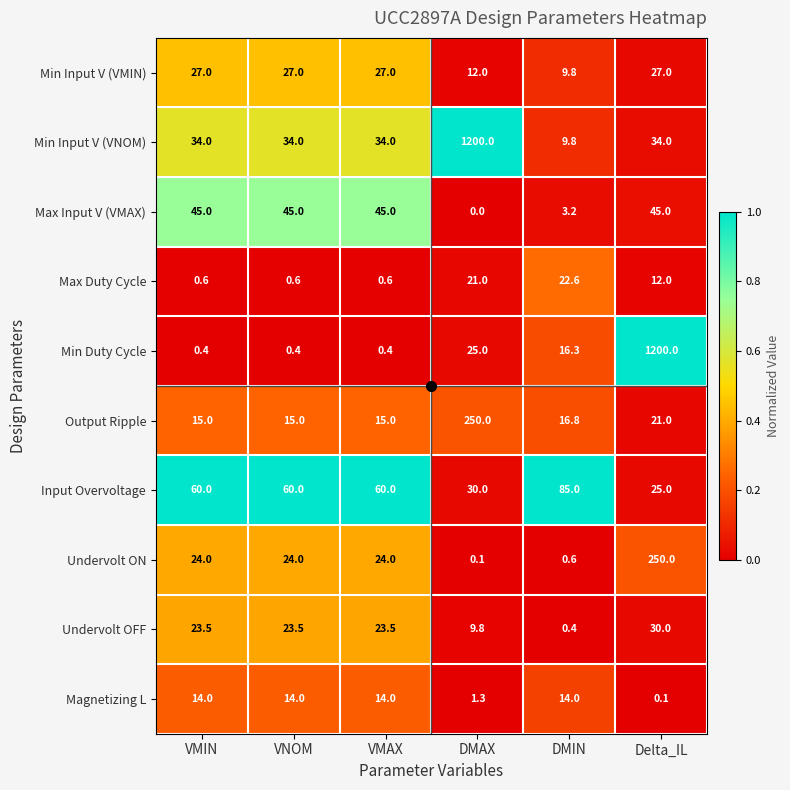

What is the maximum value shown in the chart?

1200.0